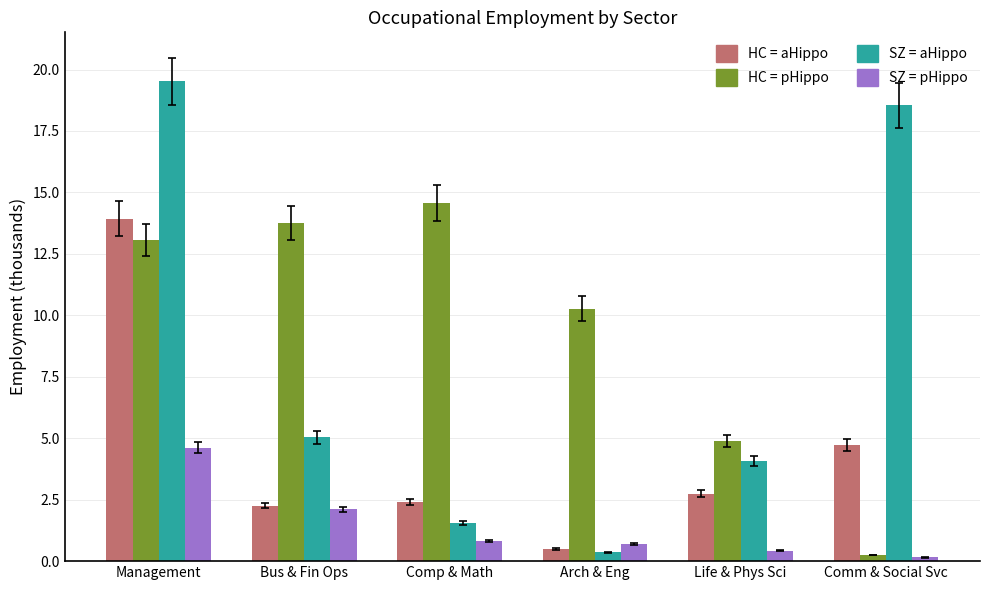

What is the spread (max minus min) of values at Bus & Fin Ops?

11.7